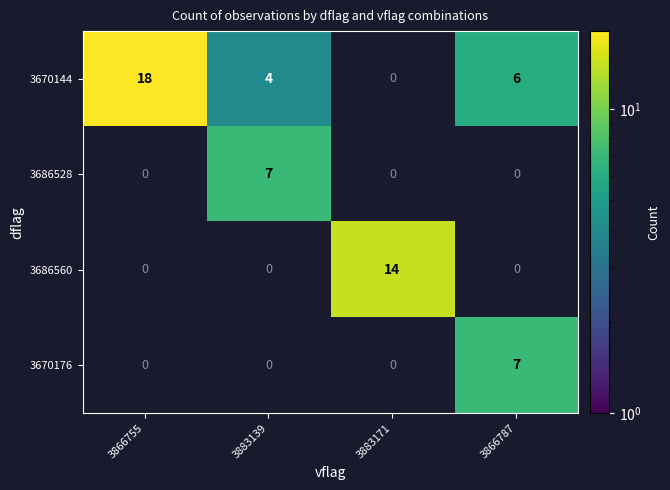

The value of 3670144 at 3866787 is 6. True or false?

True